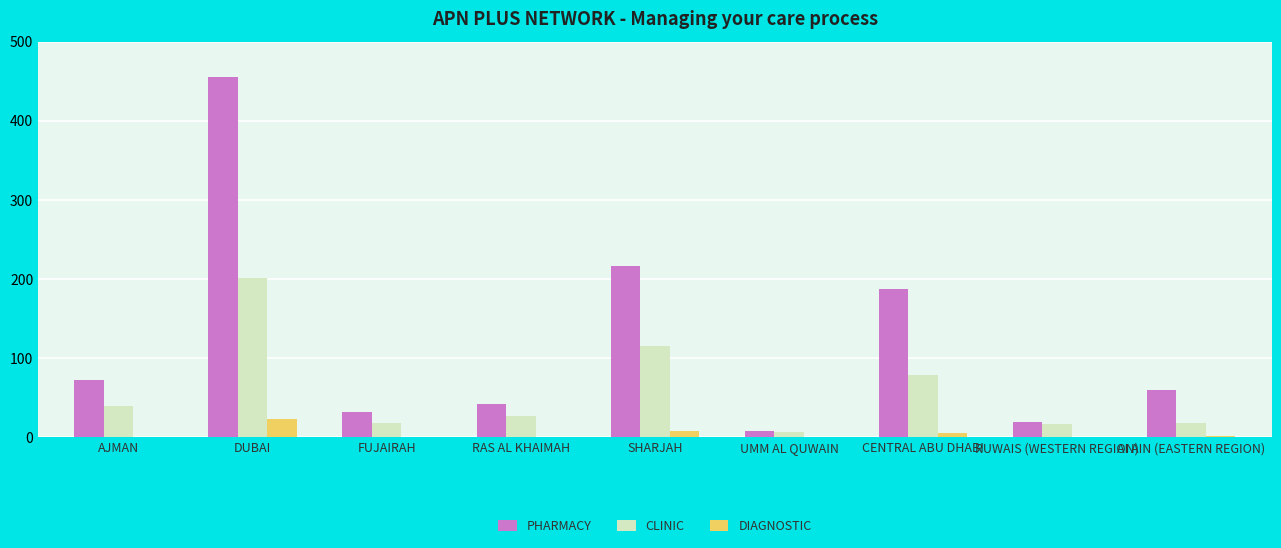

Between RAS AL KHAIMAH and SHARJAH, which series saw the biggest shift?

PHARMACY